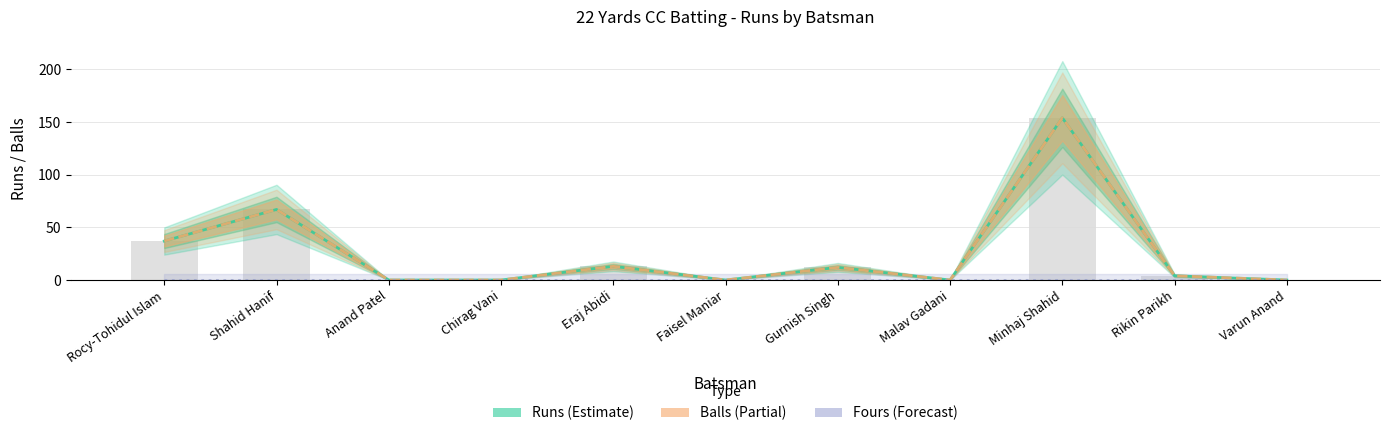

Which series changed the most between Anand Patel and Faisel Maniar?

Runs